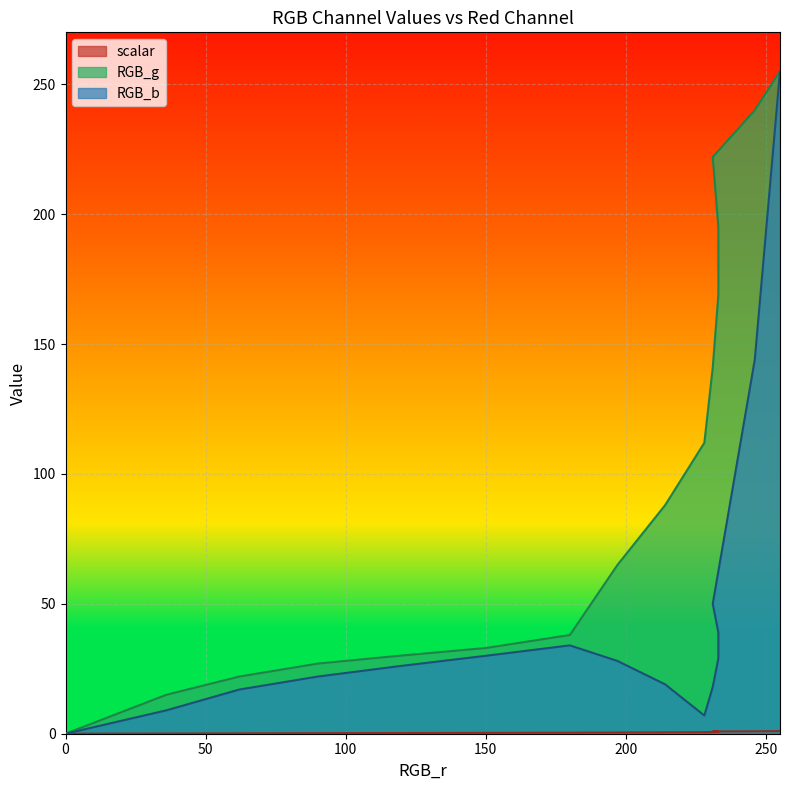

Between 197 and 246, which is larger?

246